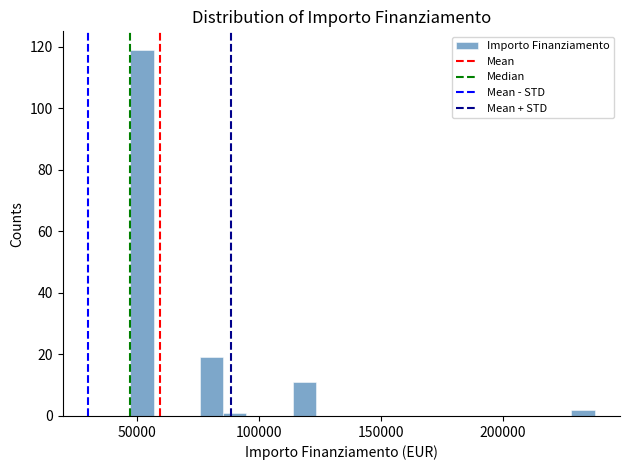

Read against the x-axis, roughly where is the centre of the tallest bar?

50000